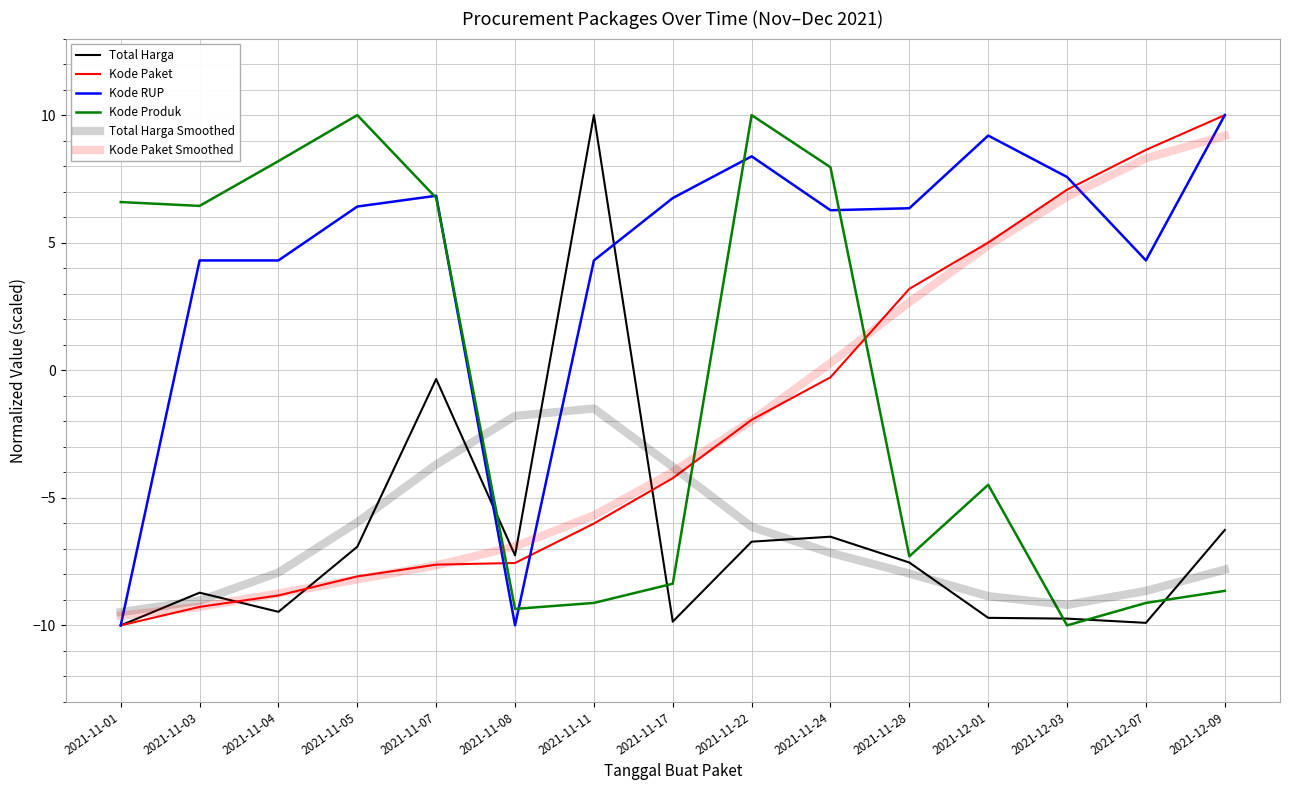

What is the sum of all Kode RUP values?

65.0